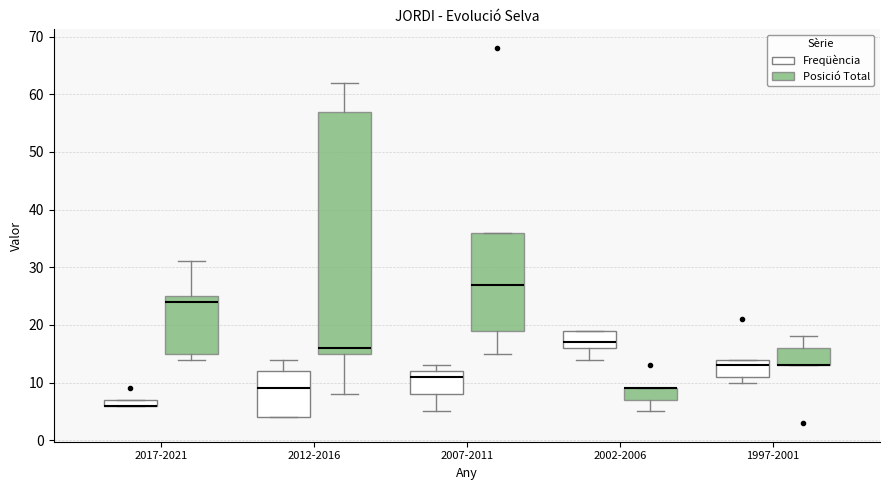

Where does the median line of the box for 2002-2006 (Freqüència) sit on the y-axis? The values are not printed on the chart, so give them approximately, as read against the axis.

17